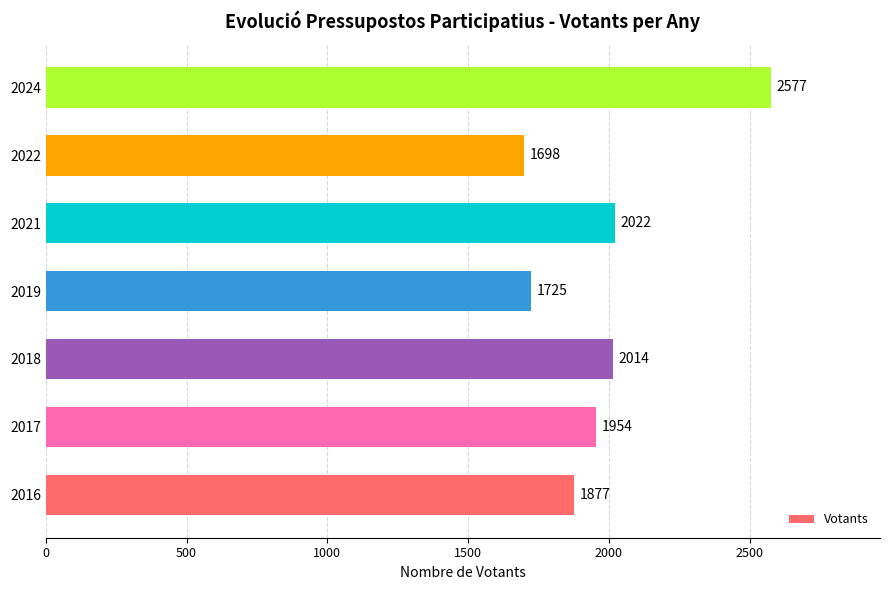

At which category does the chart reach its peak across all series?

2024